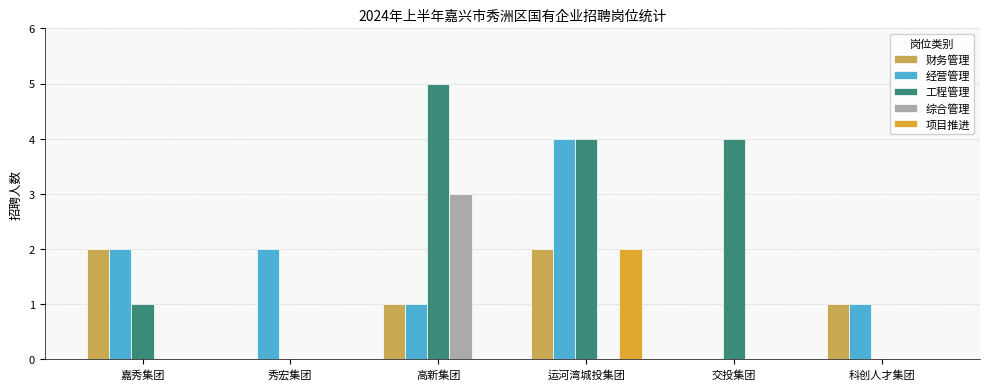

Which series changed the most between 嘉秀集团 and 高新集团?

工程管理